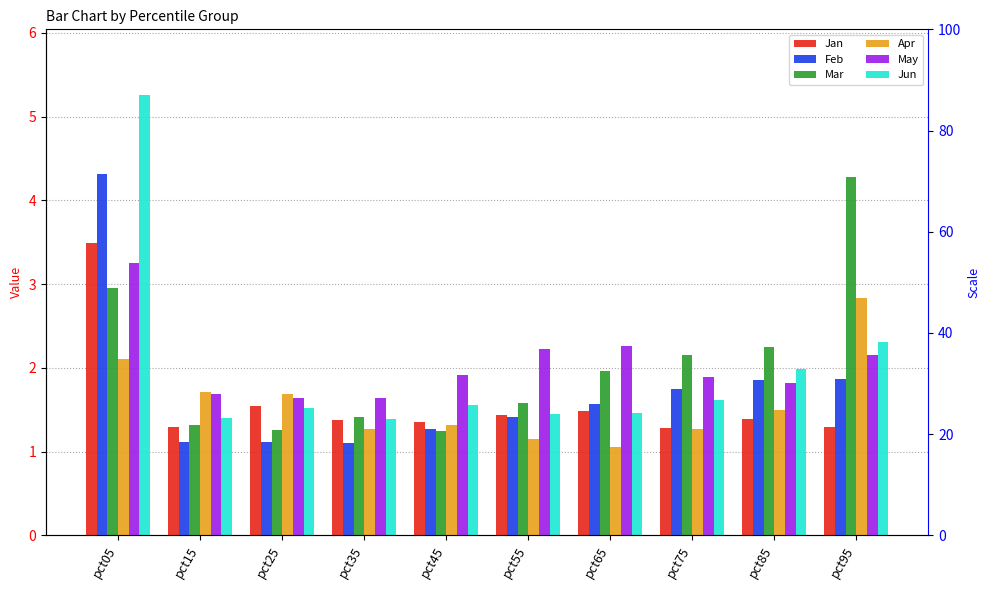

What is the difference between the second highest and second lowest values in the Jan series?

0.3